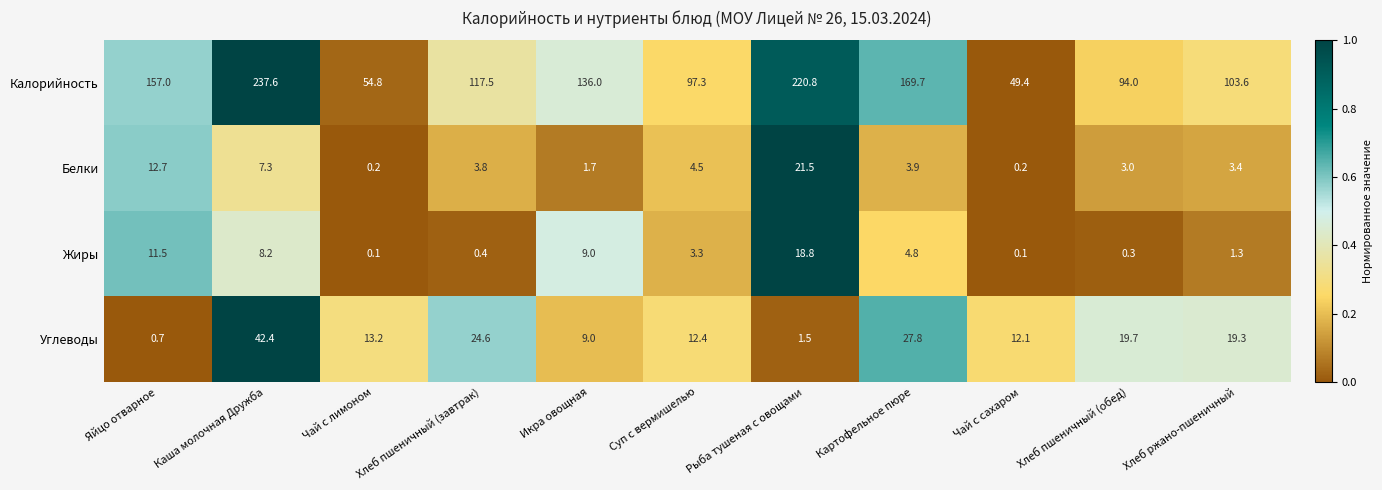

At which category is the sum across all series the highest?

Каша молочная Дружба